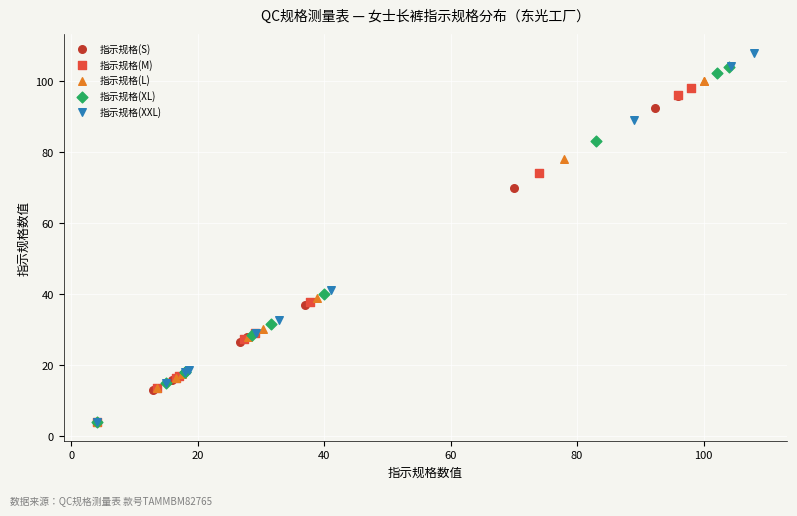

Which series contains the highest Y value?

指示规格(XXL)